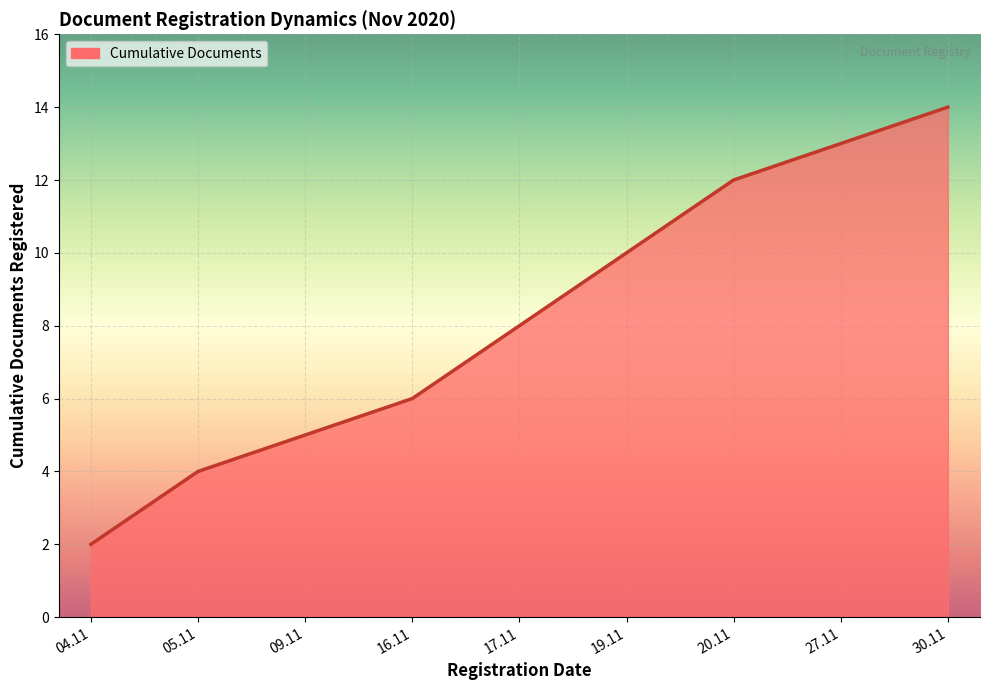

What is the sum of all values?

74